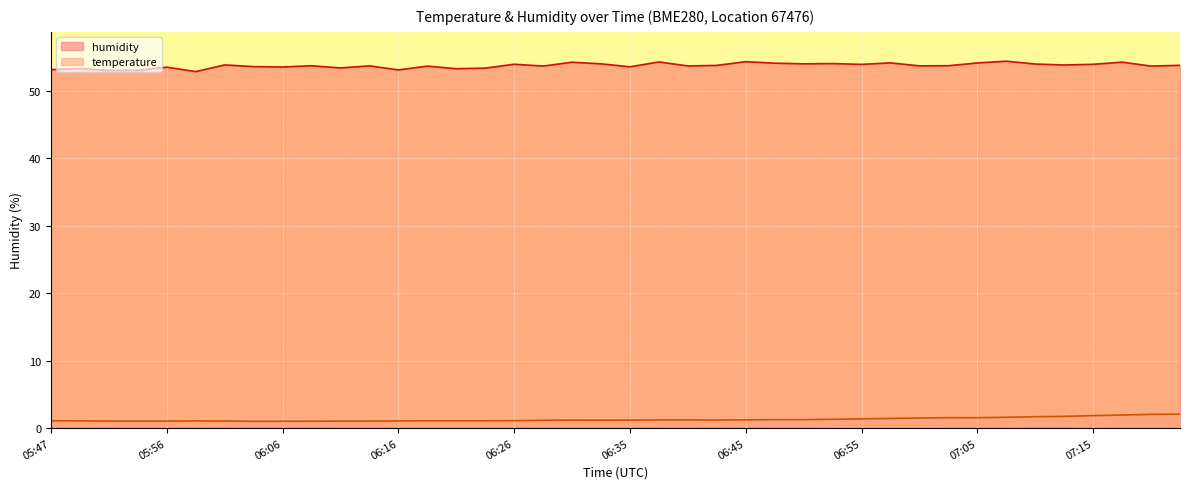

Does the chart display data point markers on the line(s)?

No